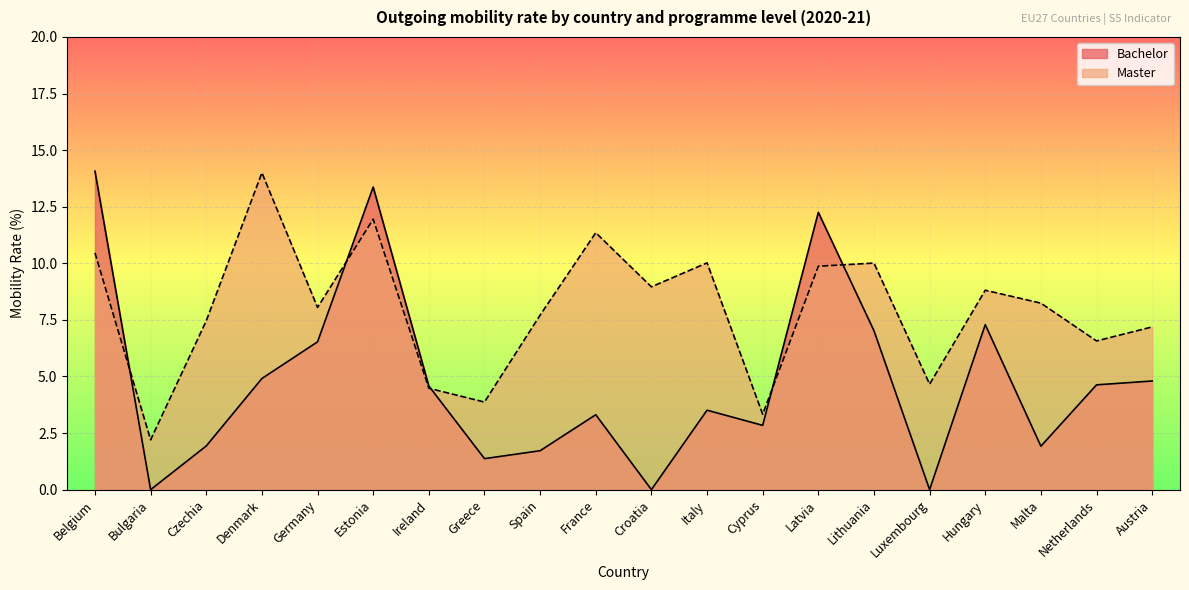

In Master, how many points are lower than both neighbors (excluding endpoints)?

7